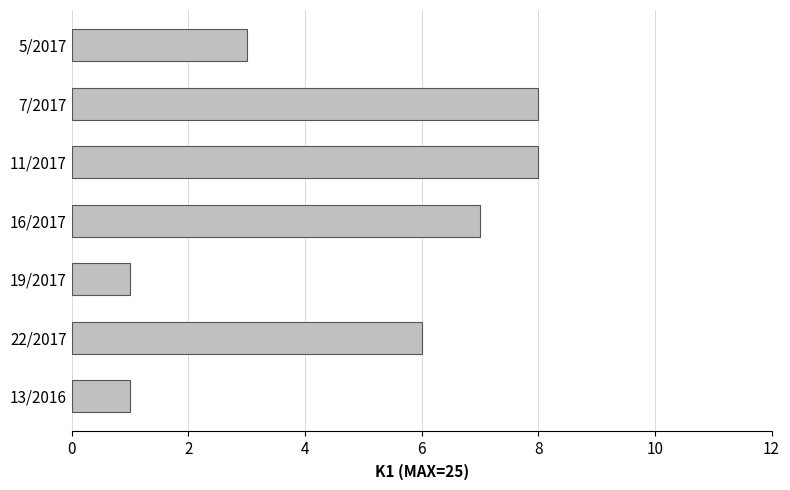

Is it true that the value at 11/2017 is 11?

False